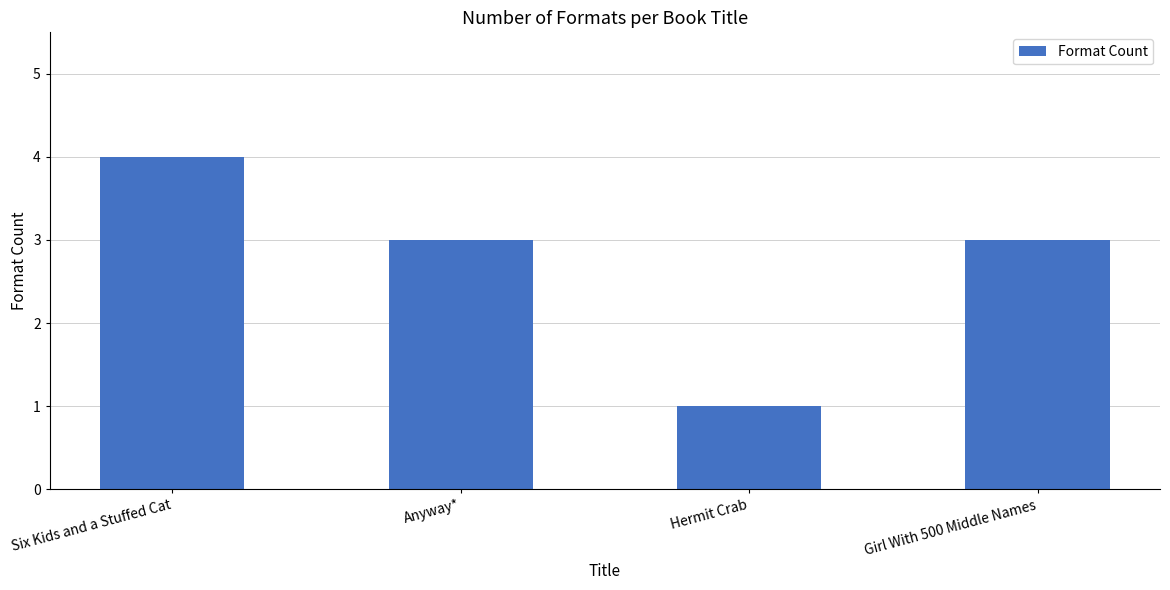

Reading left to right, what are all the values shown in this chart?

4	3	1	3